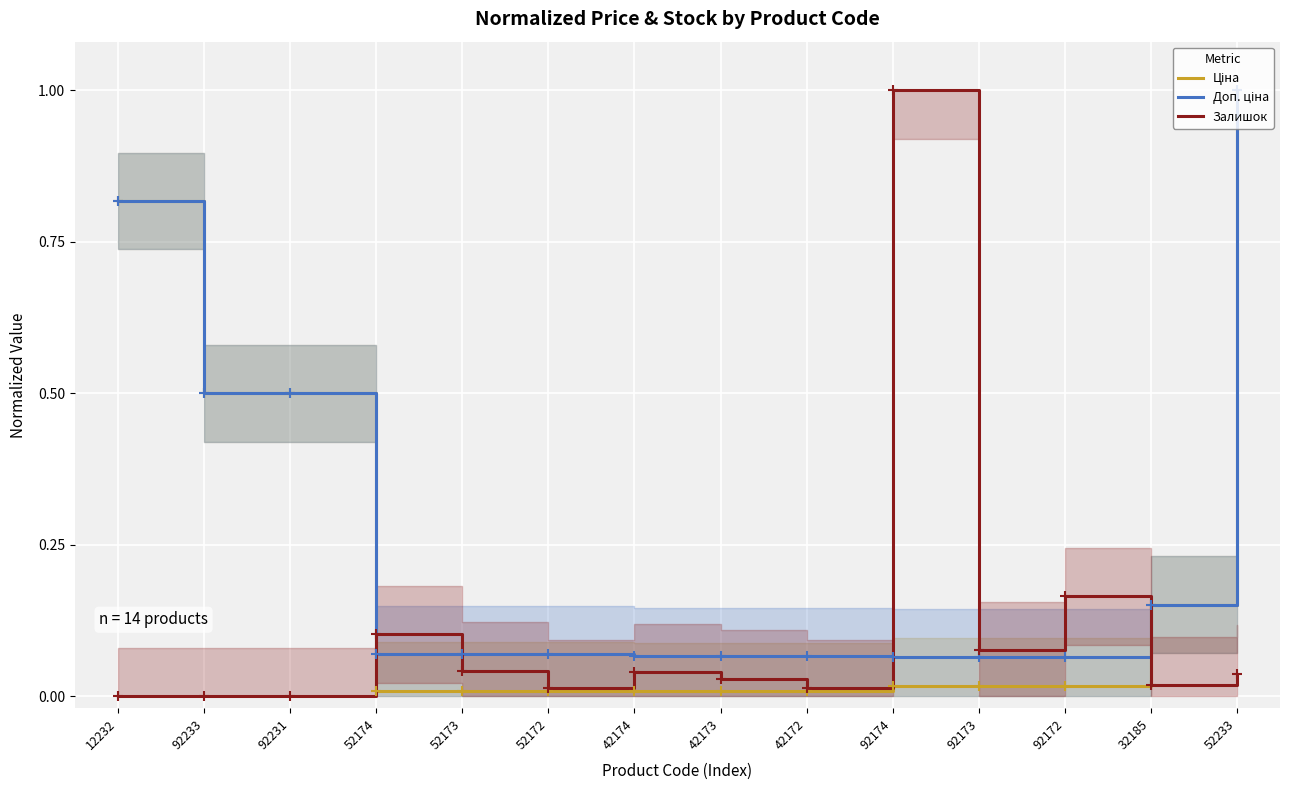

Reading left to right, extract all data points from this chart.

Ціна: 0.8	0.5	0.5	0.0	0.0	0.0	0.0	0.0	0.0	0.0	0.0	0.0	0.2	1.0
Доп. ціна: 0.8	0.5	0.5	0.1	0.1	0.1	0.1	0.1	0.1	0.1	0.1	0.1	0.2	1.0
Залишок: 0.0	0.0	0.0	0.1	0.0	0.0	0.0	0.0	0.0	1.0	0.1	0.2	0.0	0.0